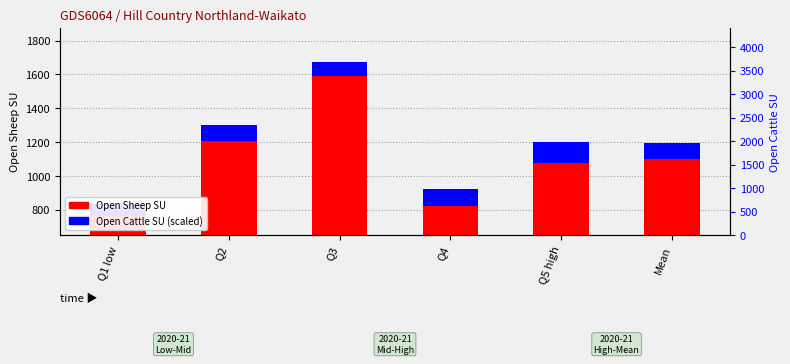

The Open Sheep SU series shows 1075.0 at Q5 high. True or false?

True